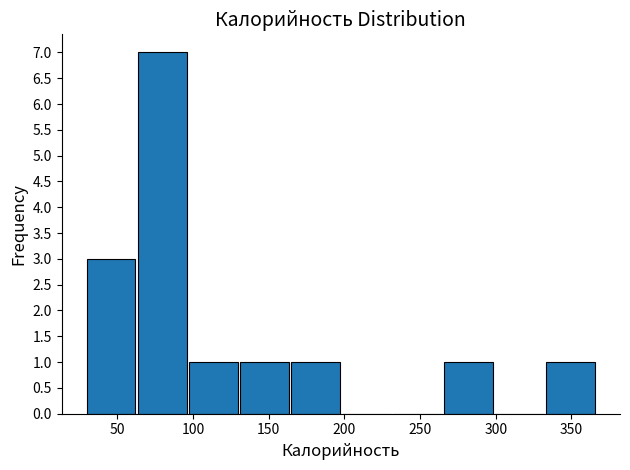

Reading left to right, transcribe this chart: for each bar, give the range it covers on the x-axis and its height. Neither the bar edges nor the heights are printed on the chart, so give them approximately, as read against the axes.

30 to 65: 3
65 to 95: 7
95 to 130: 1
130 to 165: 1
165 to 200: 1
200 to 230: 0
230 to 265: 0
265 to 300: 1
300 to 335: 0
335 to 365: 1